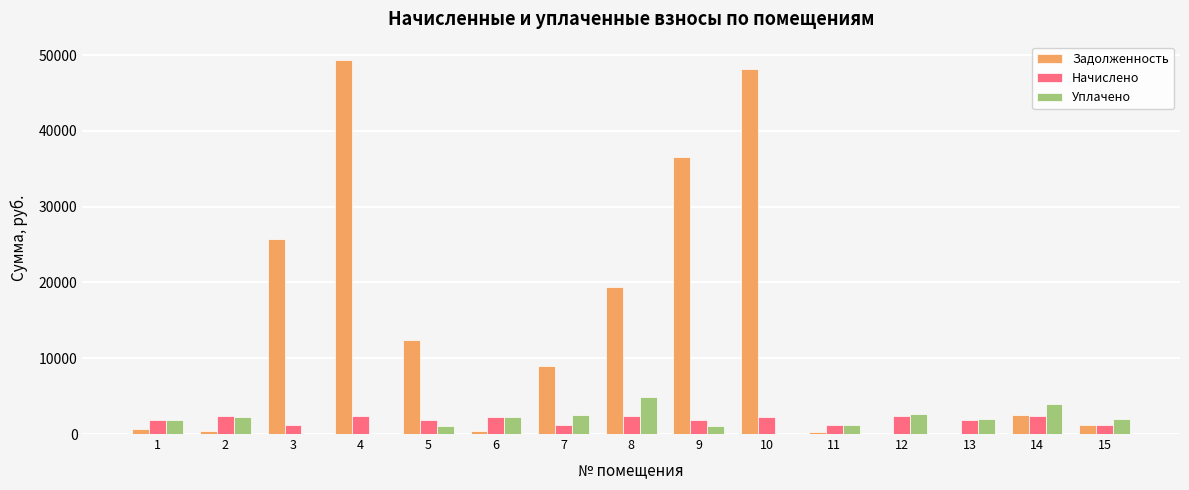

Between 2 and 8, which series saw the biggest shift?

Задолженность